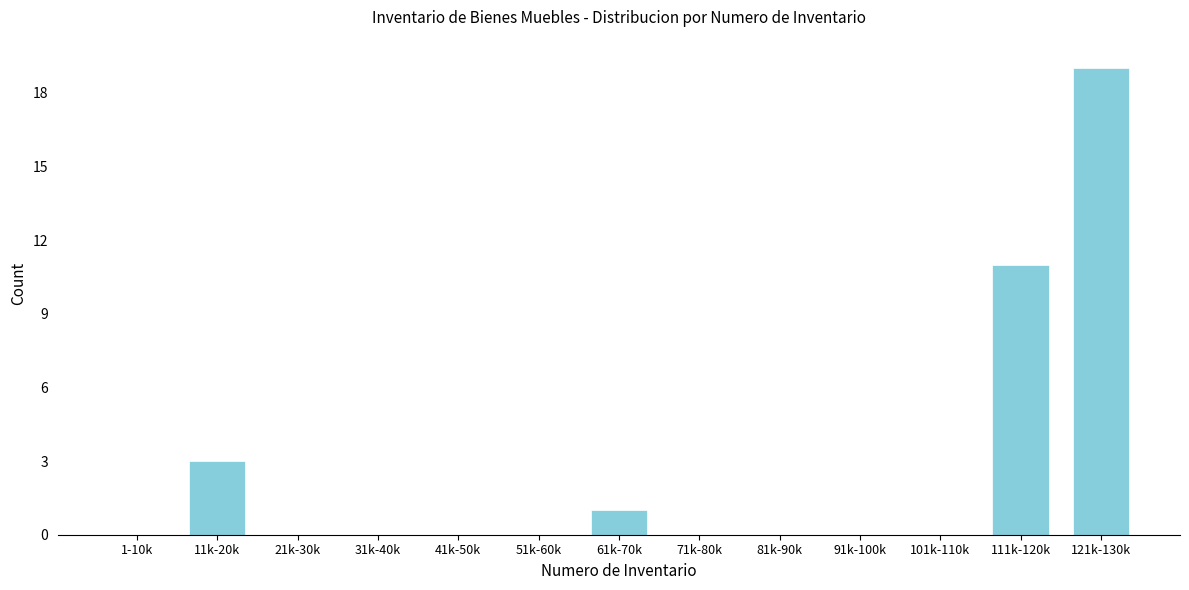

Reading left to right, what are all the values shown in this chart?

1-10k=0	11k-20k=3	21k-30k=0	31k-40k=0	41k-50k=0	51k-60k=0	61k-70k=1	71k-80k=0	81k-90k=0	91k-100k=0	101k-110k=0	111k-120k=11	121k-130k=19